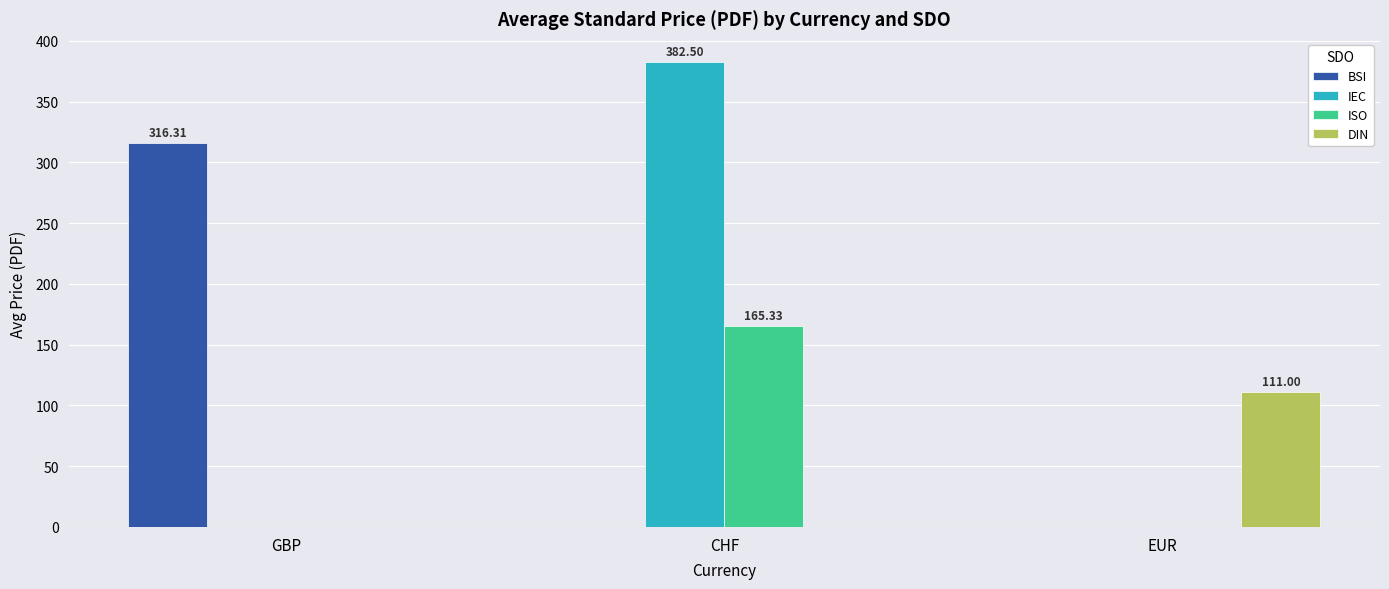

Reading right to left, what are all the values shown in this chart?

BSI: EUR=0.0	CHF=0.0	GBP=316.3
IEC: EUR=0.0	CHF=382.5	GBP=0.0
ISO: EUR=0.0	CHF=165.3	GBP=0.0
DIN: EUR=111.0	CHF=0.0	GBP=0.0